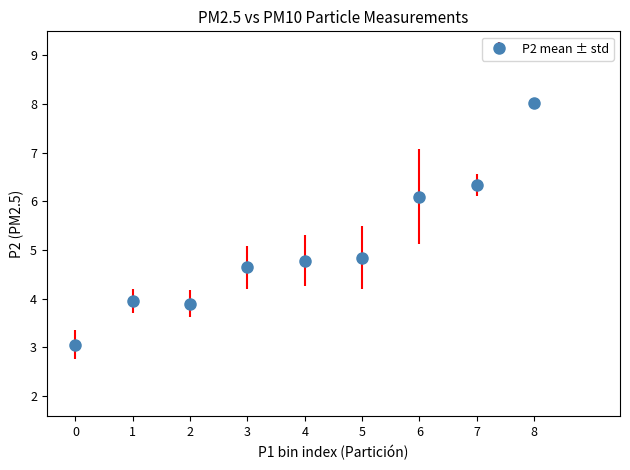

True or false: the data has more than 2 interior local peaks.

False